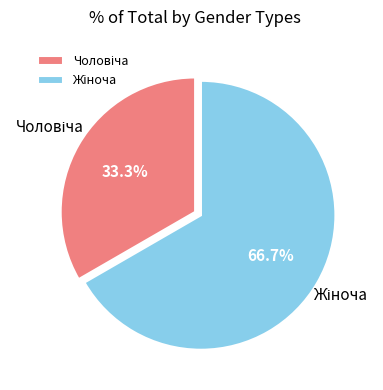

Is there any slice that represents more than half of the pie?

Yes